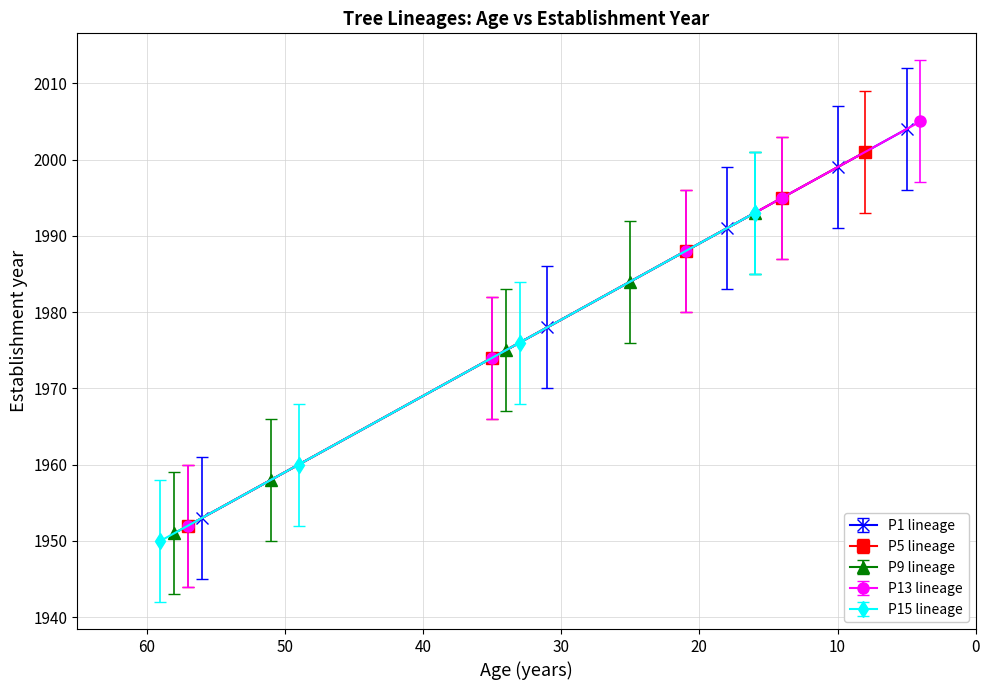

Is this an area chart (filled region under the line)?

No